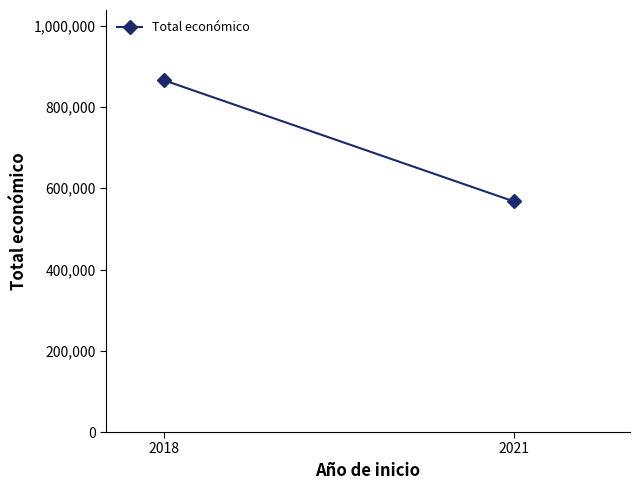

Which category has the lowest value across all series?

2021